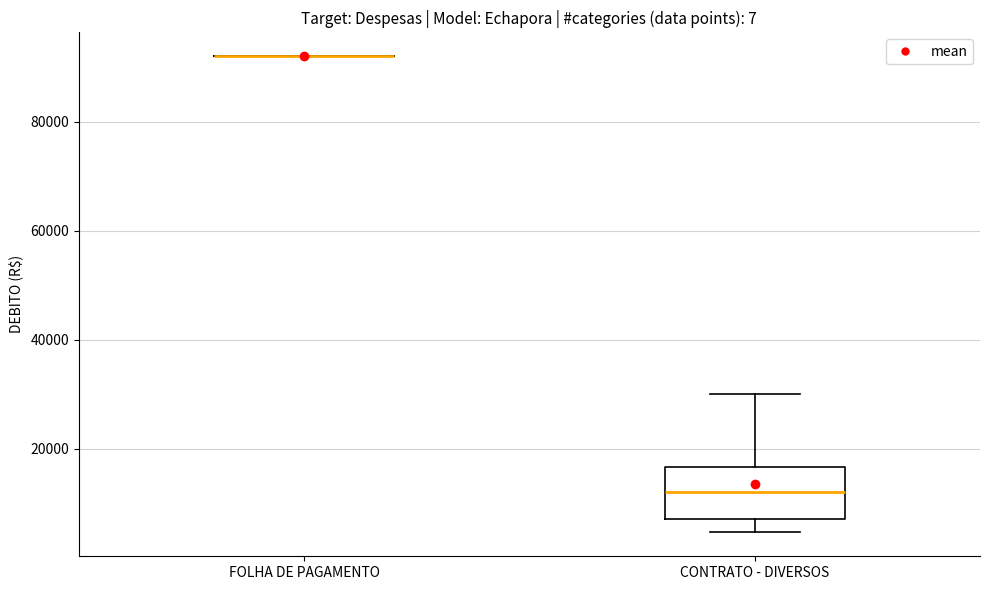

Reading left to right, read every box against the y-axis: the position of its median line, the range the box covers, and the ends of its whiskers. The values are not printed on the chart, so give them approximately, as read against the axis.

FOLHA DE PAGAMENTO: box collapsed to a line at 92000, whiskers 92000 to 92000
CONTRATO - DIVERSOS: median 12000, box 8000 to 16000, whiskers 4000 to 30000